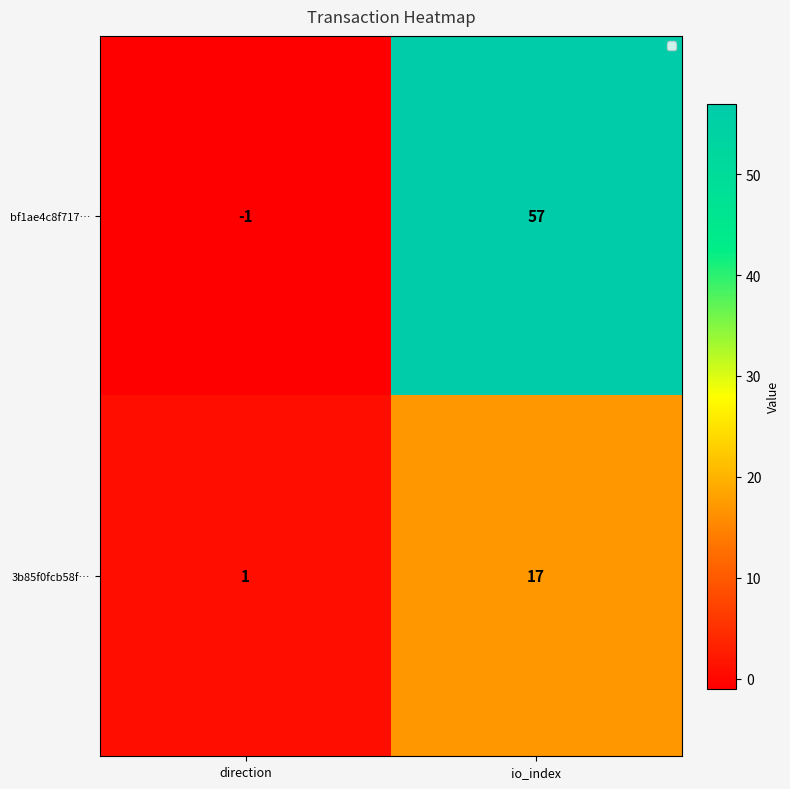

What is the total value across all series at io_index?

74